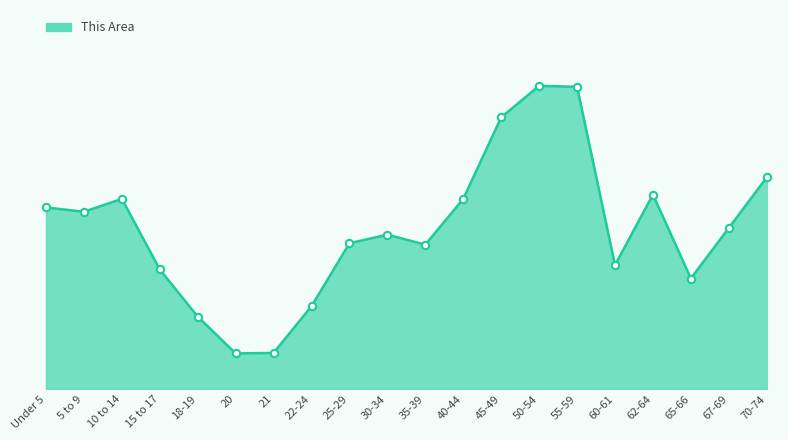

Does the chart have visible grid lines?

No